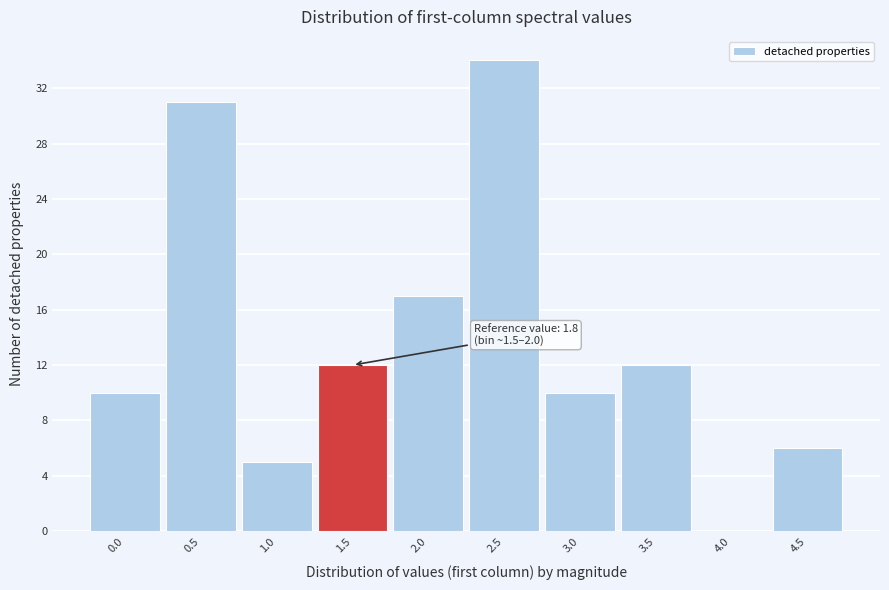

Reading left to right, list all the values displayed in this chart.

0.0=10	0.5=31	1.0=5	1.5=12	2.0=17	2.5=34	3.0=10	3.5=12	4.0=0	4.5=6